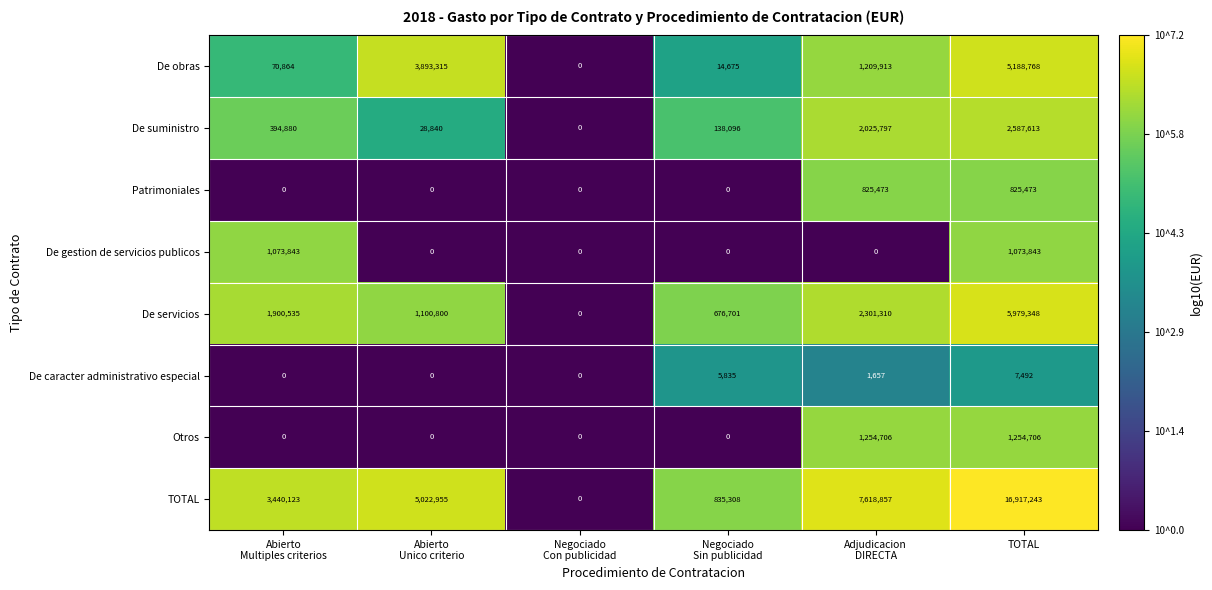

Which series has the largest range (max minus min)?

TOTAL